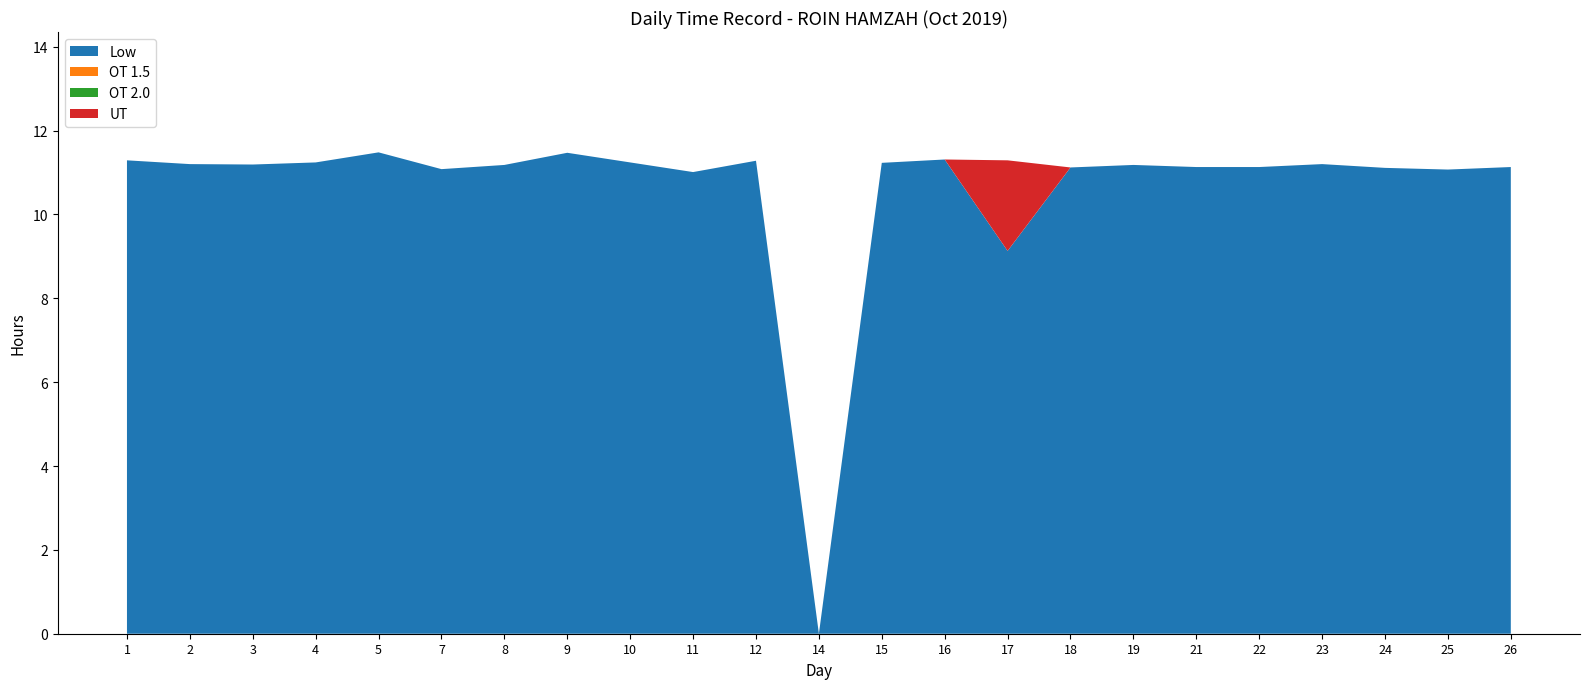

Reading left to right, extract all data points from this chart.

Low: 1=11.3	2=11.2	3=11.2	4=11.2	5=11.5	7=11.1	8=11.2	9=11.5	10=11.2	11=11.0	12=11.3	14=0.0	15=11.2	16=11.3	17=9.1	18=11.1	19=11.2	21=11.1	22=11.1	23=11.2	24=11.1	25=11.1	26=11.1
OT 1.5: 1=0.0	2=0.0	3=0.0	4=0.0	5=0.0	7=0.0	8=0.0	9=0.0	10=0.0	11=0.0	12=0.0	14=0.0	15=0.0	16=0.0	17=0.0	18=0.0	19=0.0	21=0.0	22=0.0	23=0.0	24=0.0	25=0.0	26=0.0
OT 2.0: 1=0.0	2=0.0	3=0.0	4=0.0	5=0.0	7=0.0	8=0.0	9=0.0	10=0.0	11=0.0	12=0.0	14=0.0	15=0.0	16=0.0	17=0.0	18=0.0	19=0.0	21=0.0	22=0.0	23=0.0	24=0.0	25=0.0	26=0.0
UT: 1=0.0	2=0.0	3=0.0	4=0.0	5=0.0	7=0.0	8=0.0	9=0.0	10=0.0	11=0.0	12=0.0	14=0.0	15=0.0	16=0.0	17=2.2	18=0.0	19=0.0	21=0.0	22=0.0	23=0.0	24=0.0	25=0.0	26=0.0